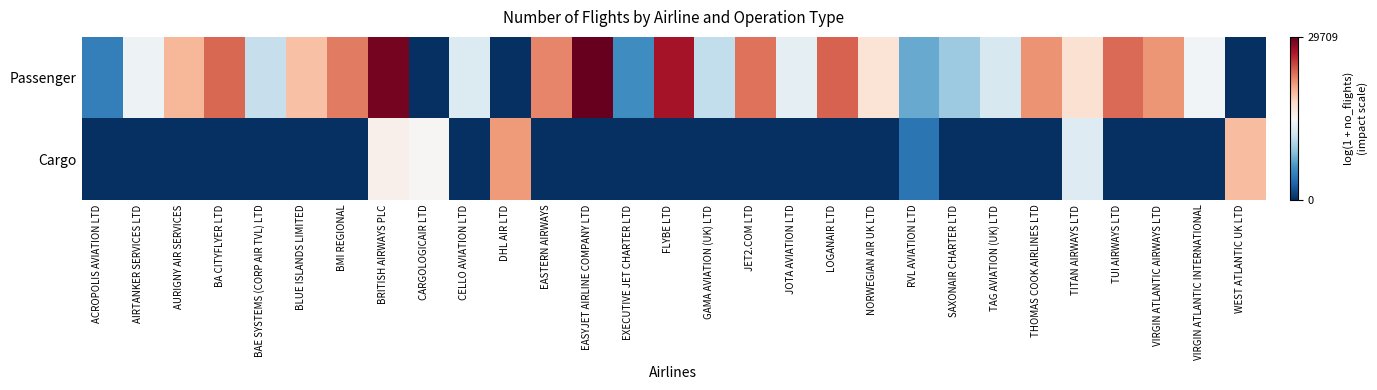

How many data points does each series have?

29